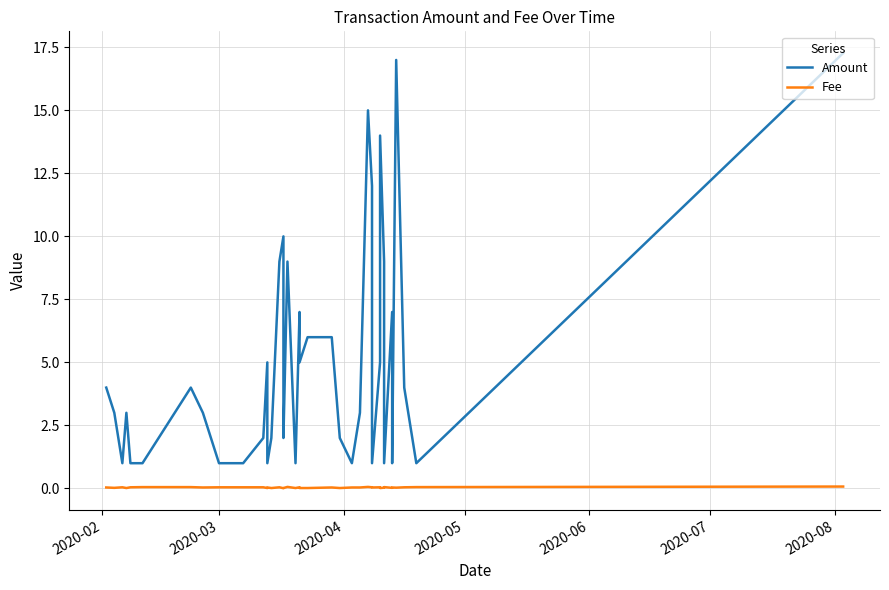

What is the sum of all Amount values?

200.3